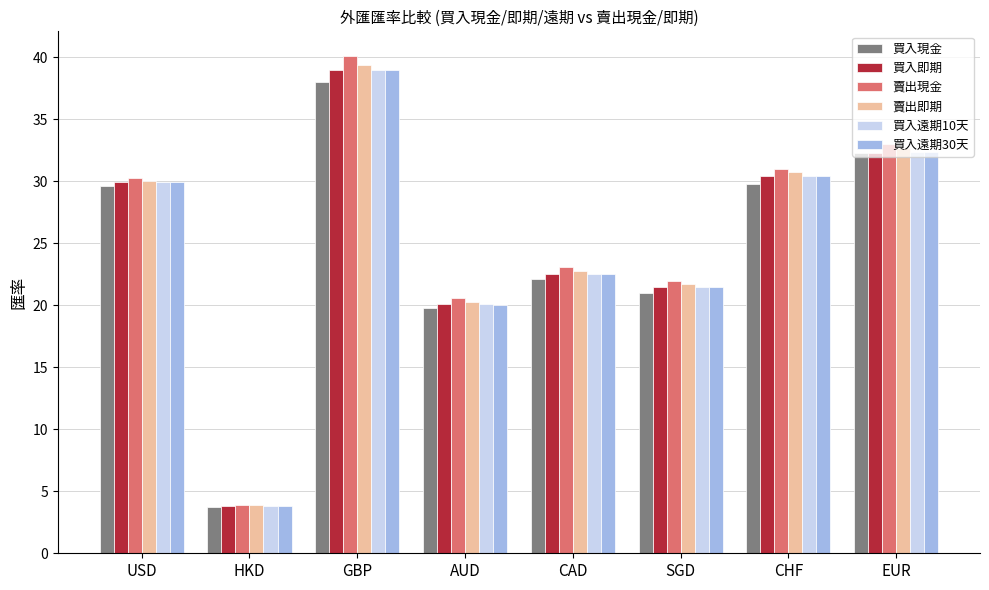

Is the value of 買入遠期30天 at AUD greater than the value of 賣出現金 at SGD?

No